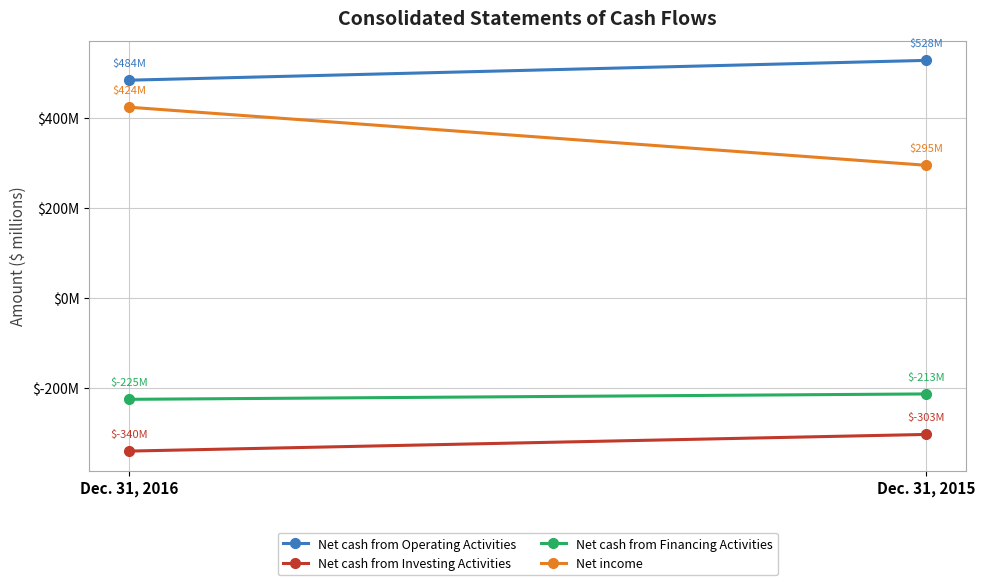

Which category has the highest value across all series?

Dec. 31, 2015